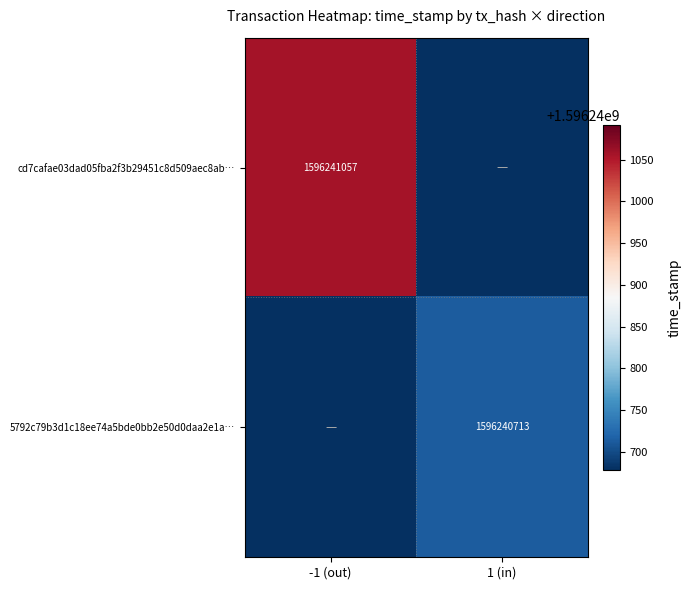

True or false: cd7cafae03dad05fba2f3b29451c8d509aec8ab… has a value of 1596241057 at -1 (out).

True